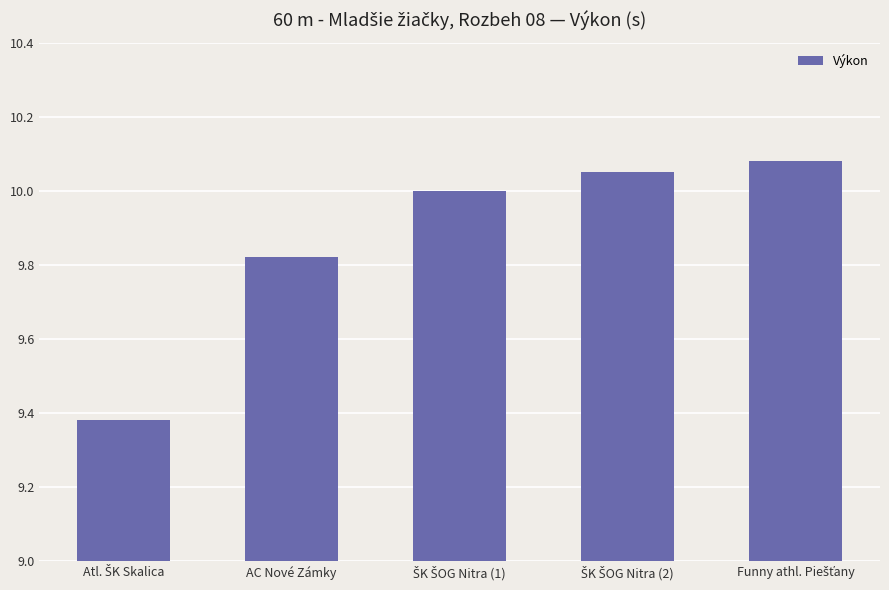

What is the sum of all values?

49.3